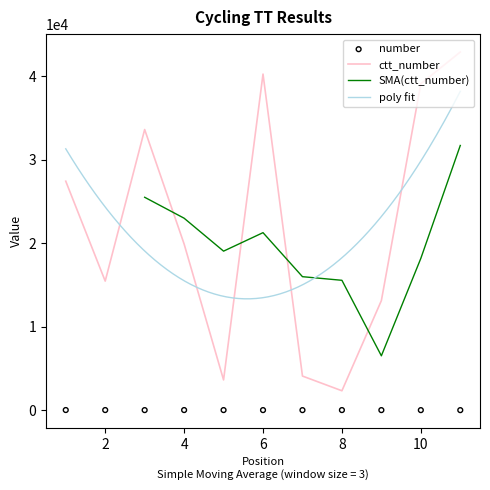

What is the lowest value of the ctt_number series?

2321